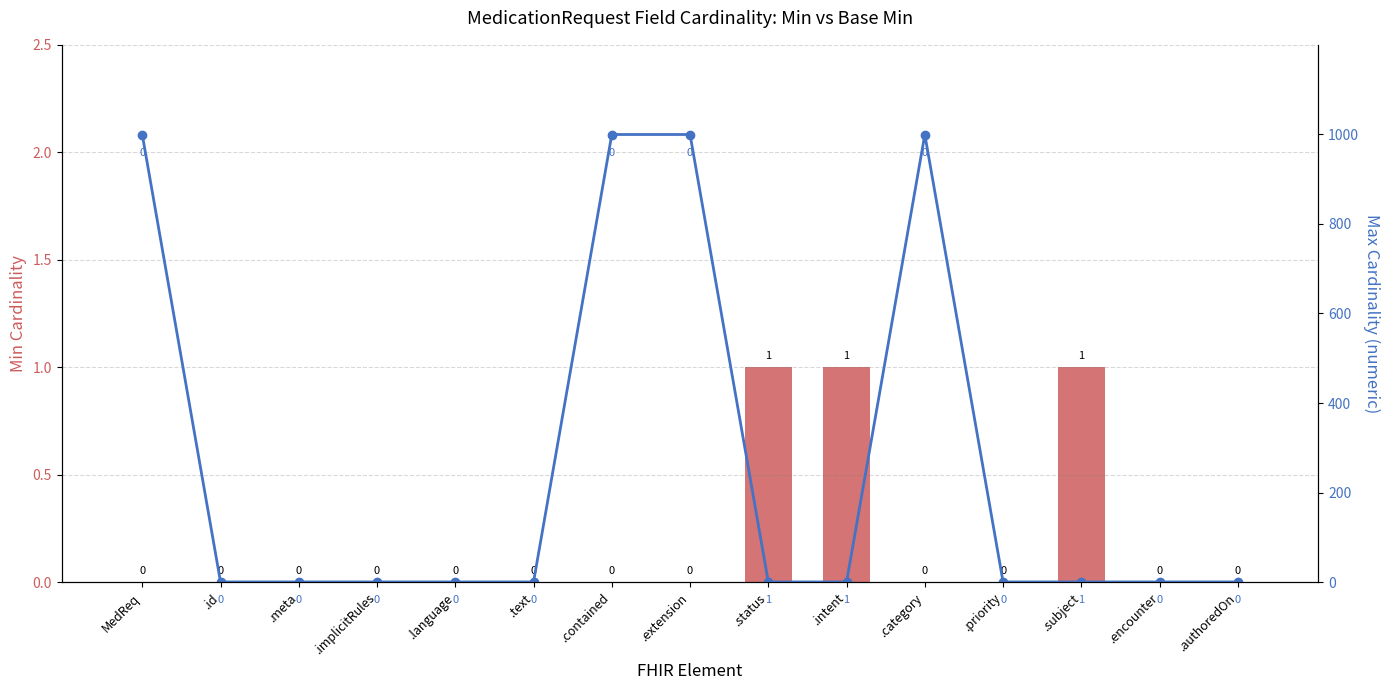

What is the label of the 1st bar from the left?

MedReq